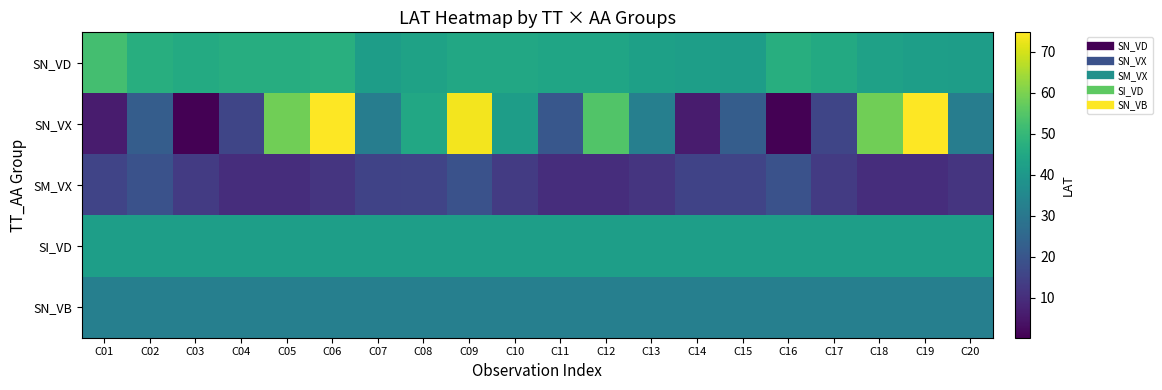

What is the total value across all series at C08?

177.8